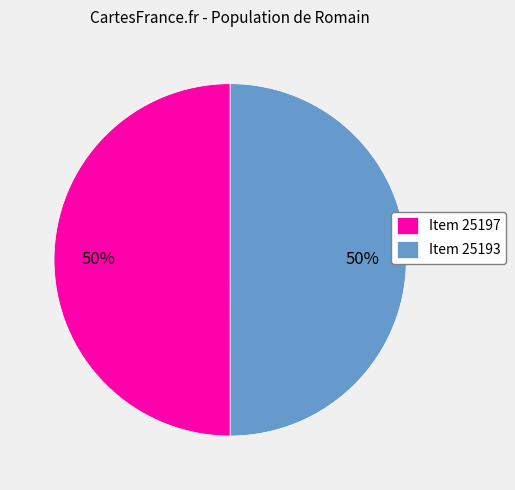

True or false: Item 25193 accounts for 50% of the total.

True